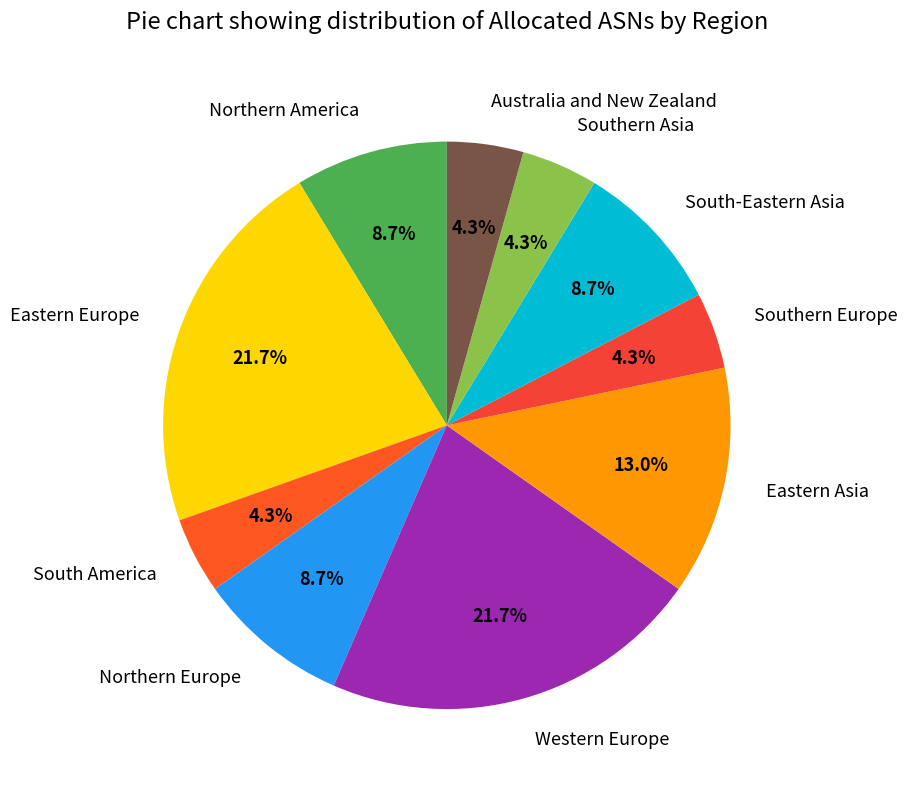

To the nearest percent, what is the combined percentage of Southern Europe and Australia and New Zealand?

9%